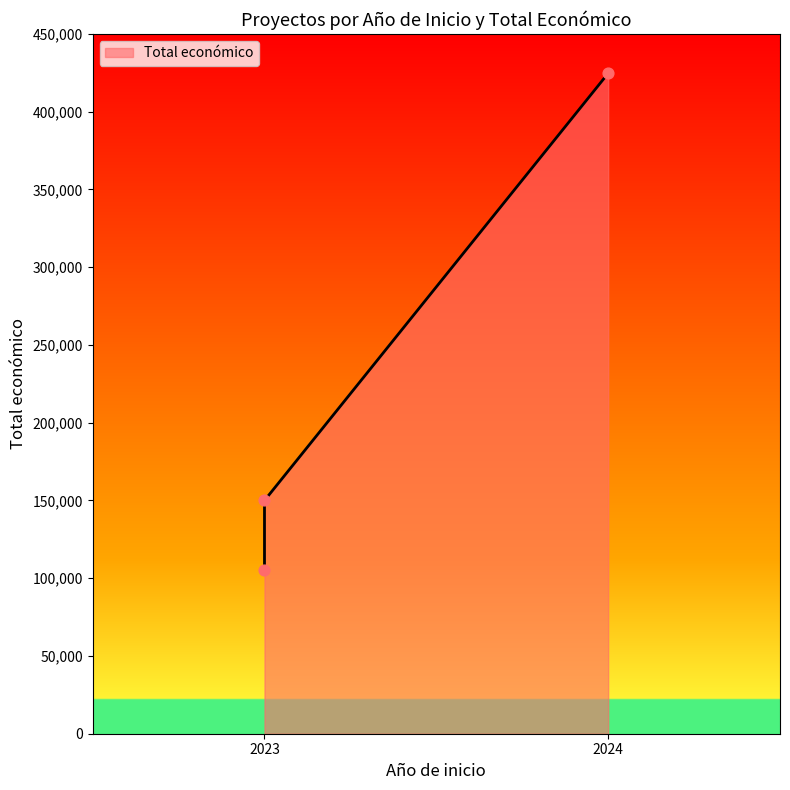

Which has a higher value, 2023 or 2023?

2023